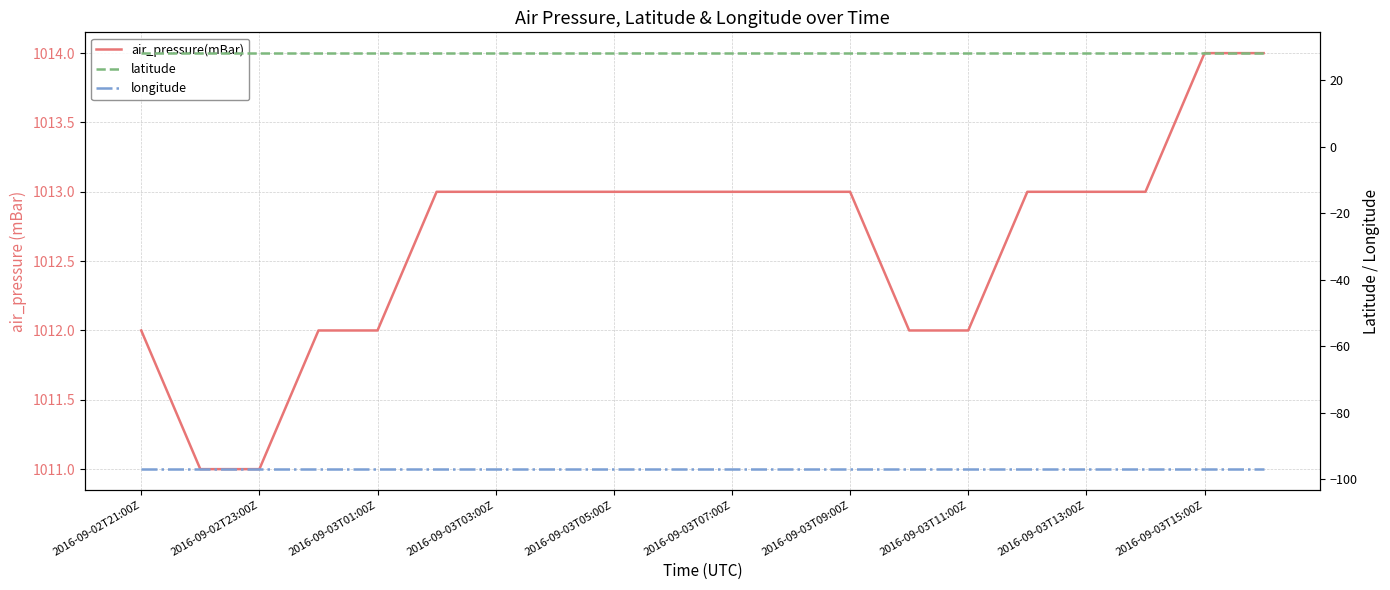

How many data points does each series have?

20